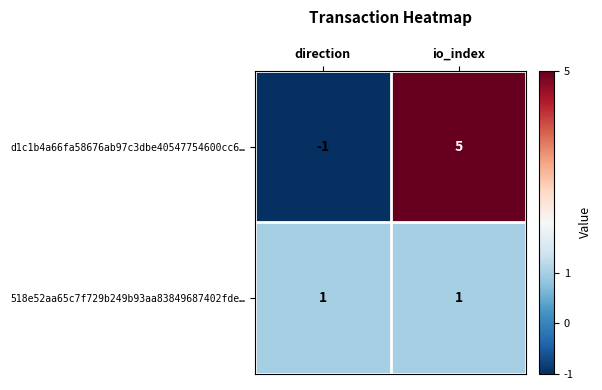

Reading left to right, extract all data points from this chart.

d1c1b4a66fa58676ab97c3dbe40547754600cc6…: direction=-1	io_index=5
518e52aa65c7f729b249b93aa83849687402fde…: direction=1	io_index=1